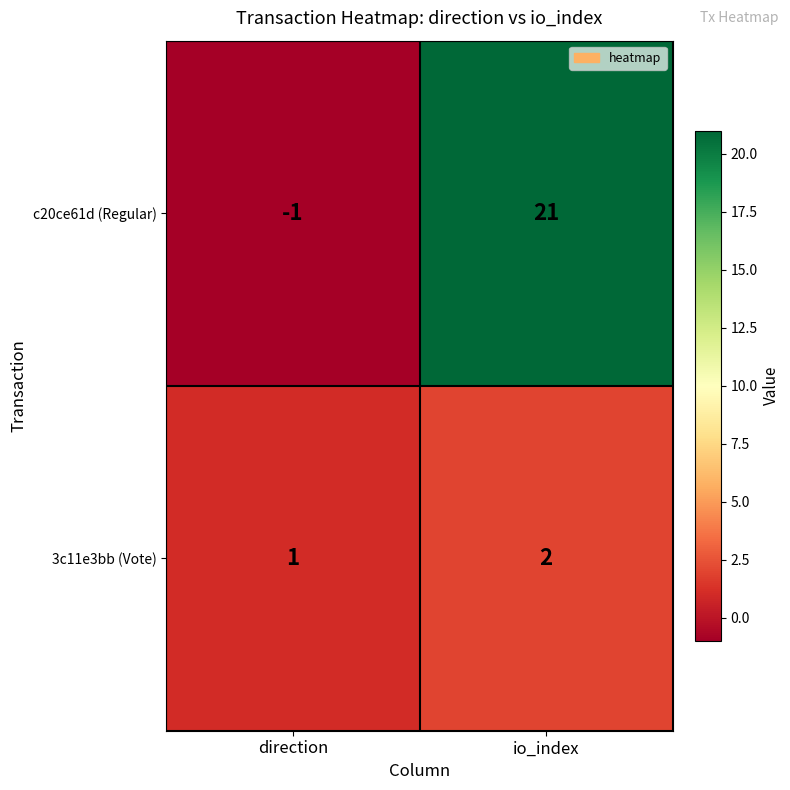

At which category is the sum across all series the highest?

io_index